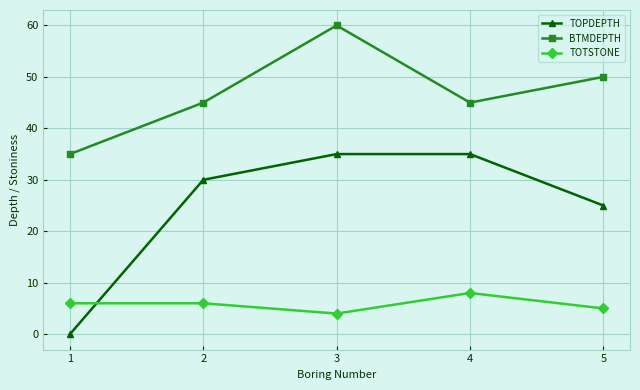

Is the value of TOTSTONE at 4 greater than the value of TOPDEPTH at 4?

No